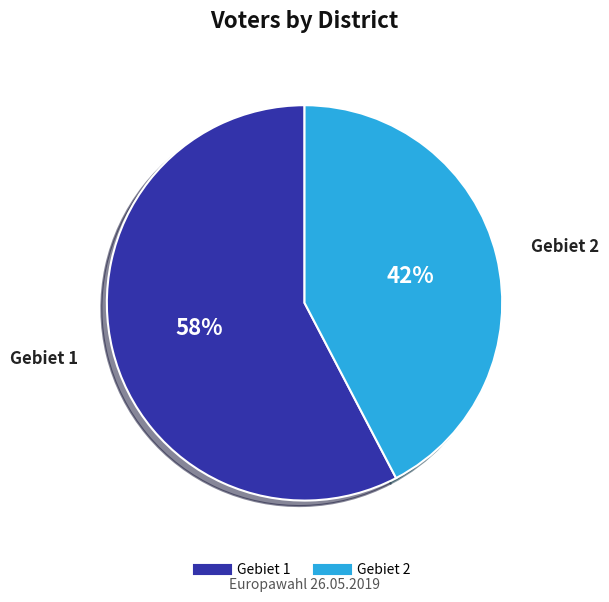

Combined, do Gebiet 1 and Gebiet 2 account for over 50%?

Yes